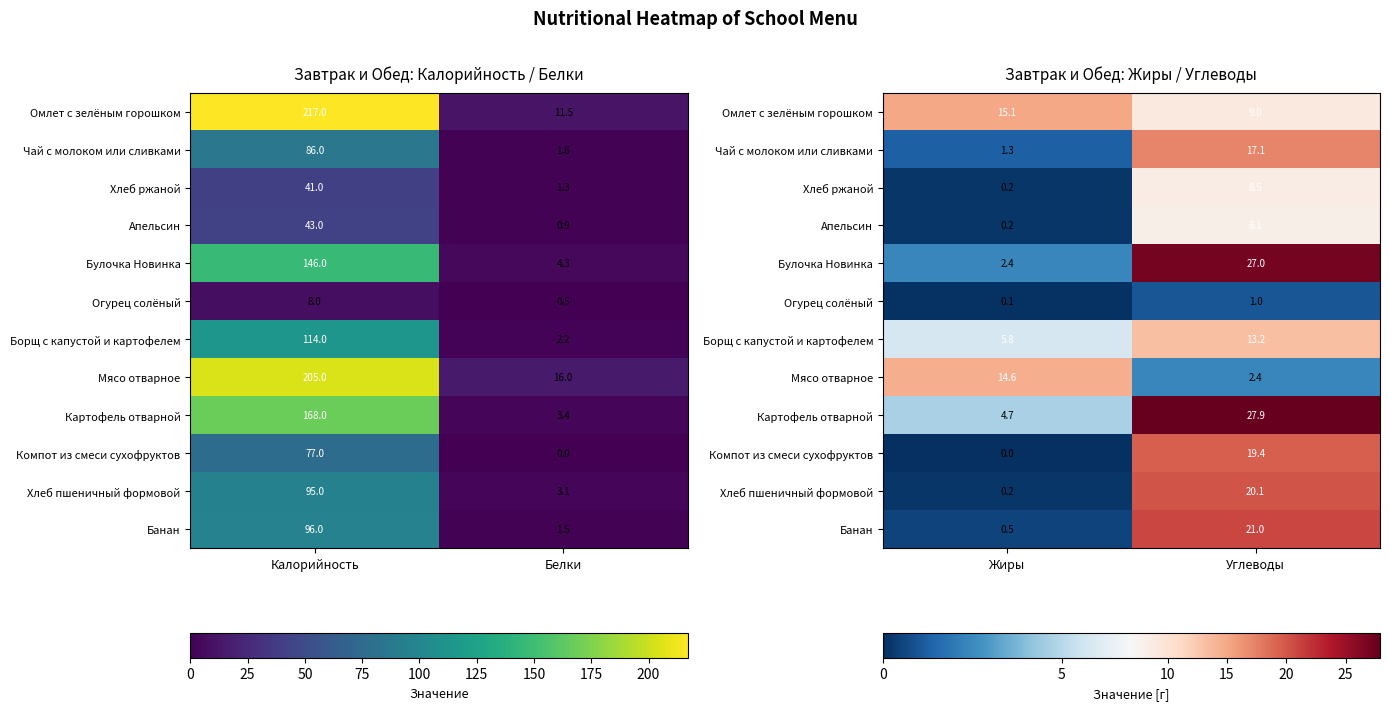

Which has a higher value, Калорийность or Белки?

Калорийность